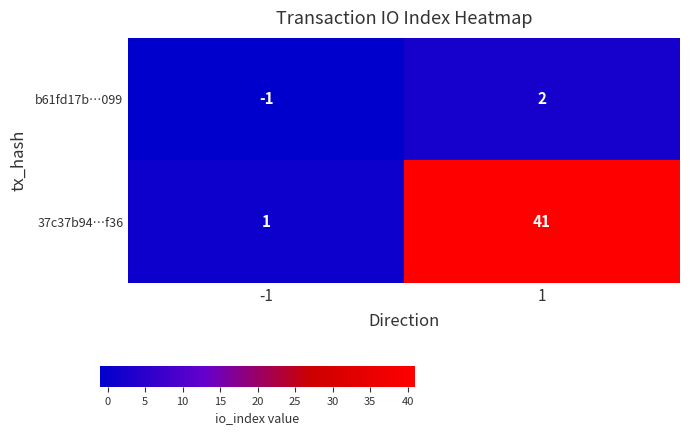

What is the sum of the 37c37b94…f36 values at -1 and 1?

42